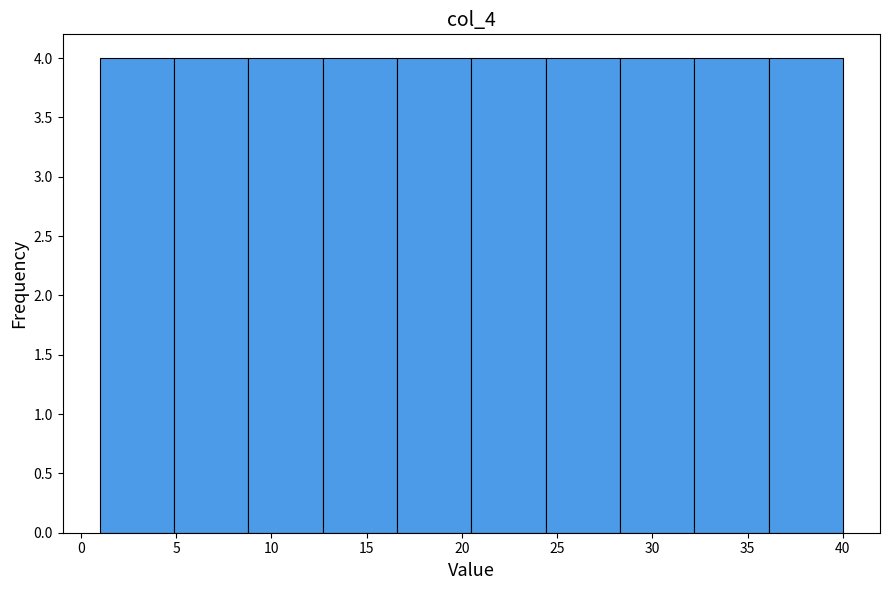

How tall is the bar that spans 28.3 to 32.2 on the x-axis? Neither the bar edges nor the heights are printed on the chart, so give them approximately, as read against the axes.

4